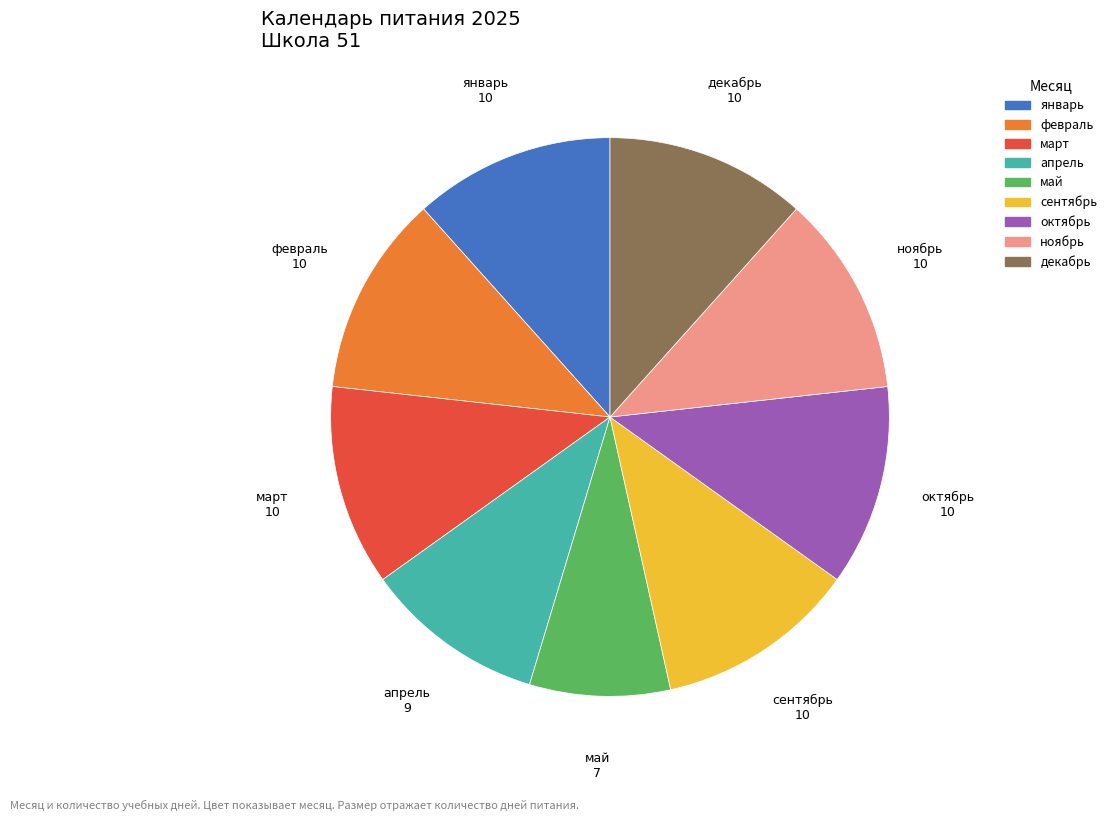

Does май represent more than half of the total?

No